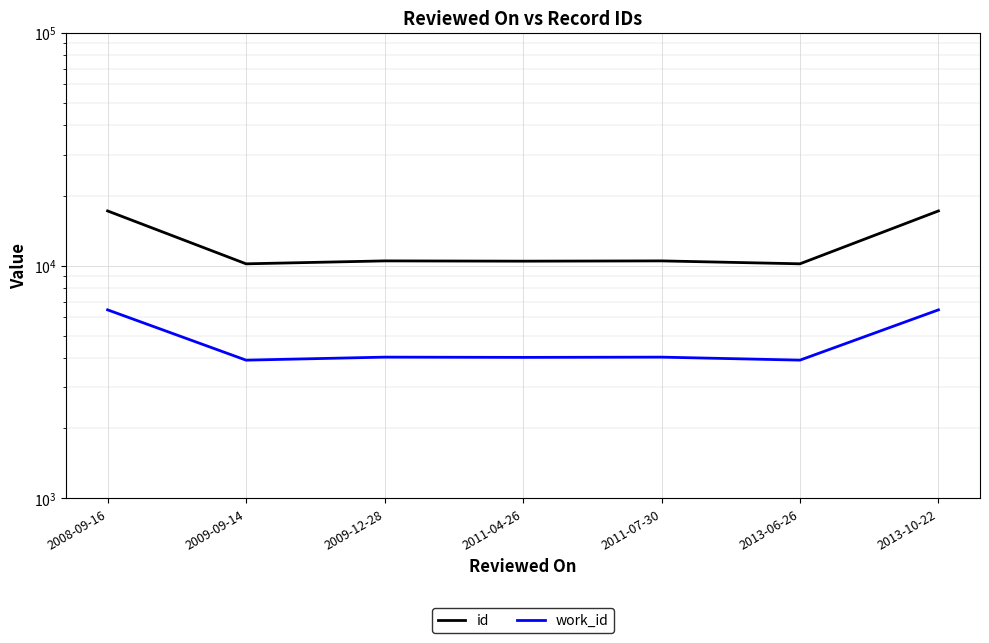

True or false: id and work_id intersect in this chart.

False